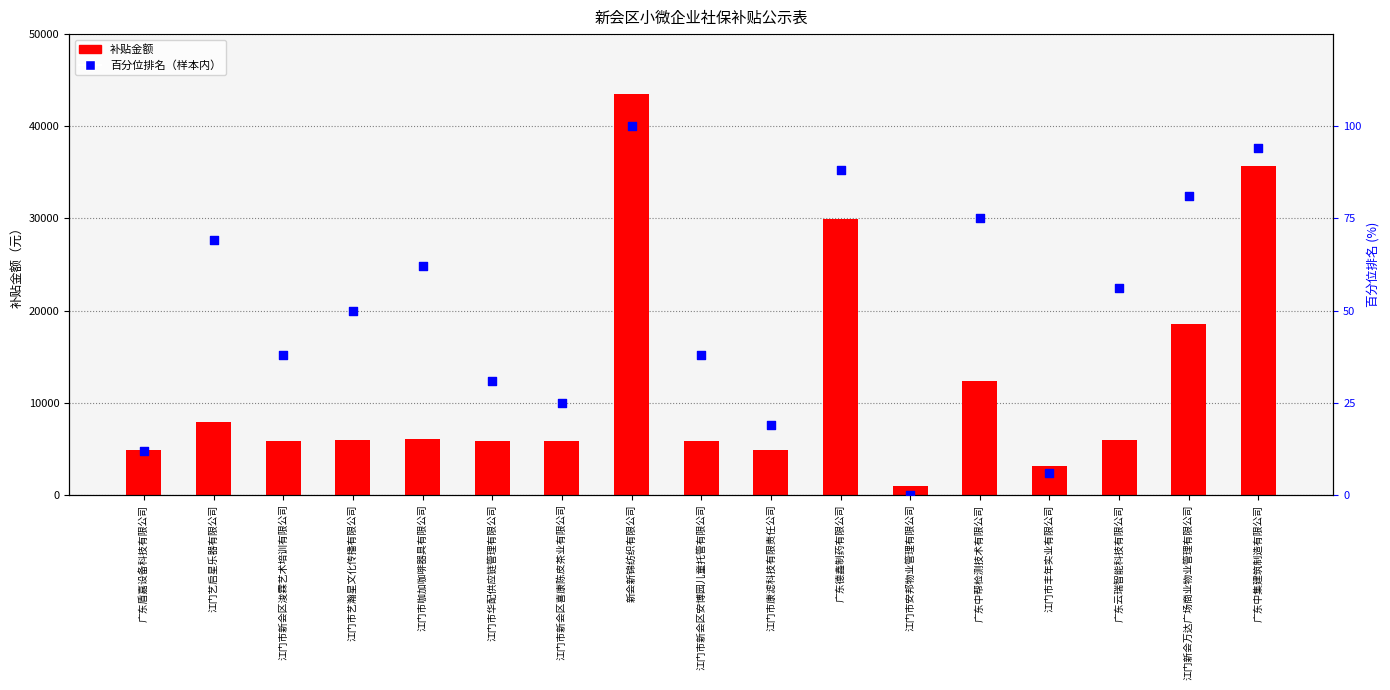

Which series has the widest spread of Y values?

补贴金额